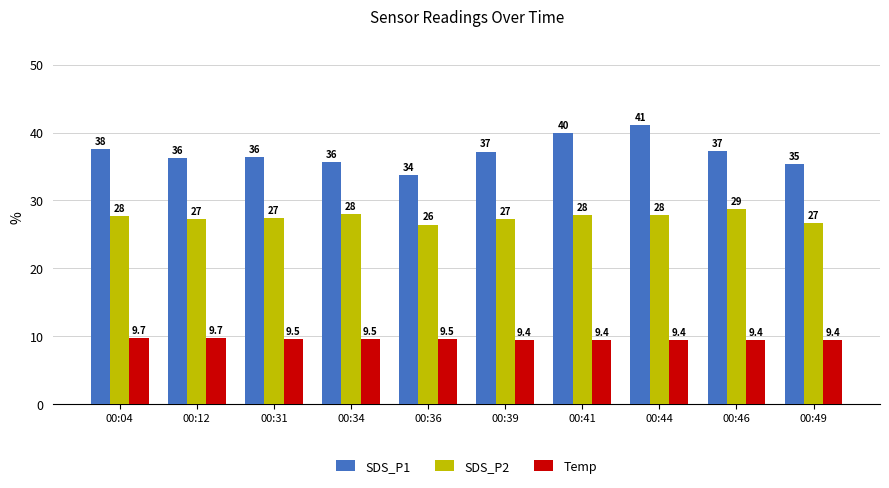

What is the greatest value displayed?

41.1